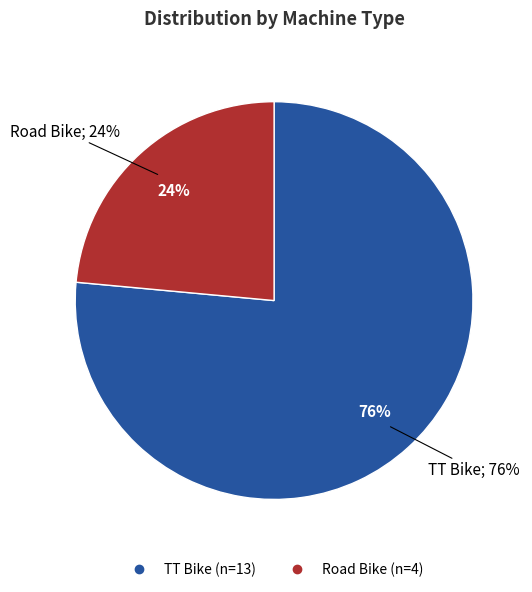

What is the majority slice?

TT Bike